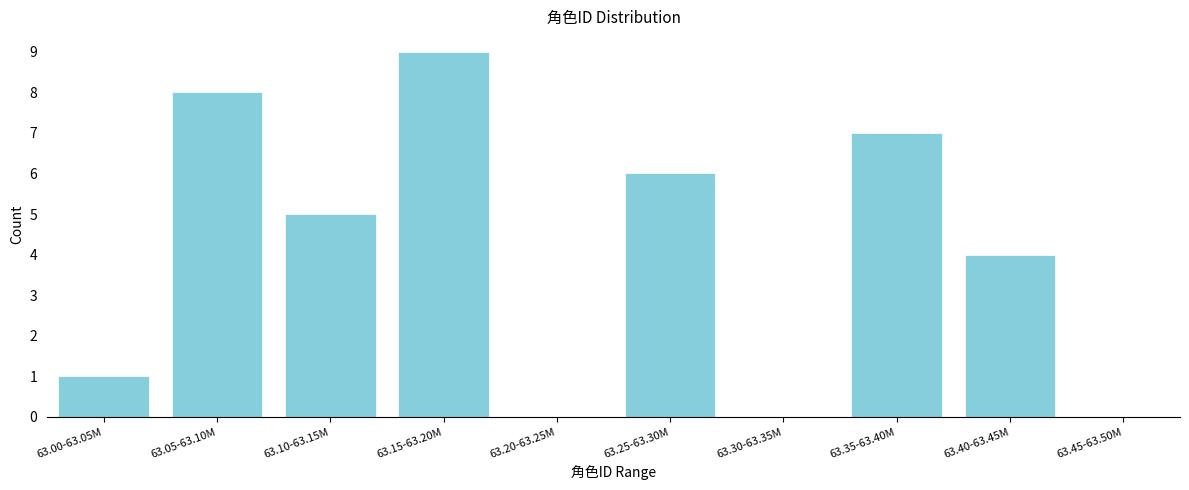

Reading left to right, extract all data points from this chart.

63.00-63.05M=1	63.05-63.10M=8	63.10-63.15M=5	63.15-63.20M=9	63.20-63.25M=0	63.25-63.30M=6	63.30-63.35M=0	63.35-63.40M=7	63.40-63.45M=4	63.45-63.50M=0